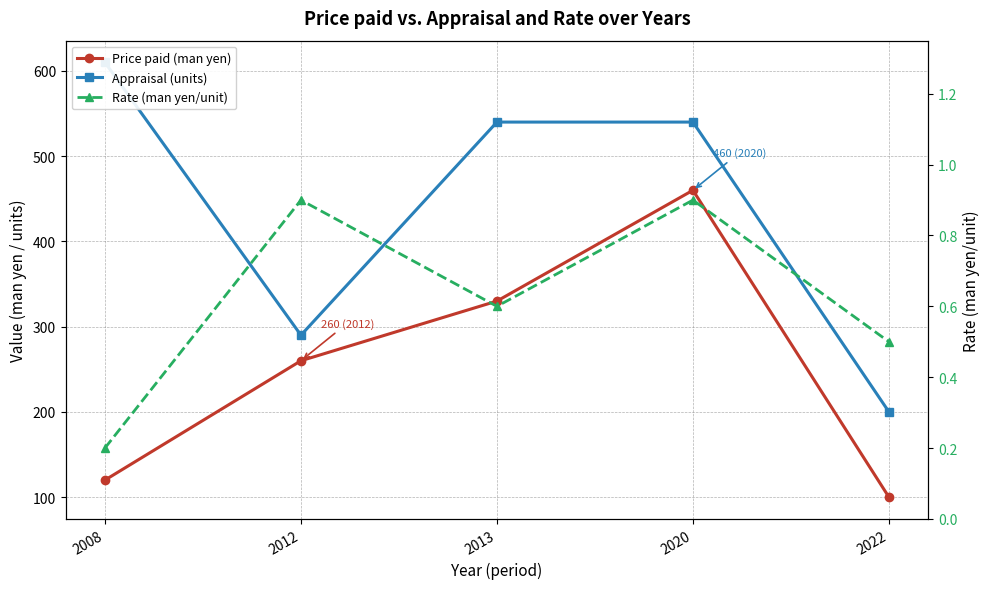

True or false: Appraisal (units) has a value of 610.0 at 2008.

True